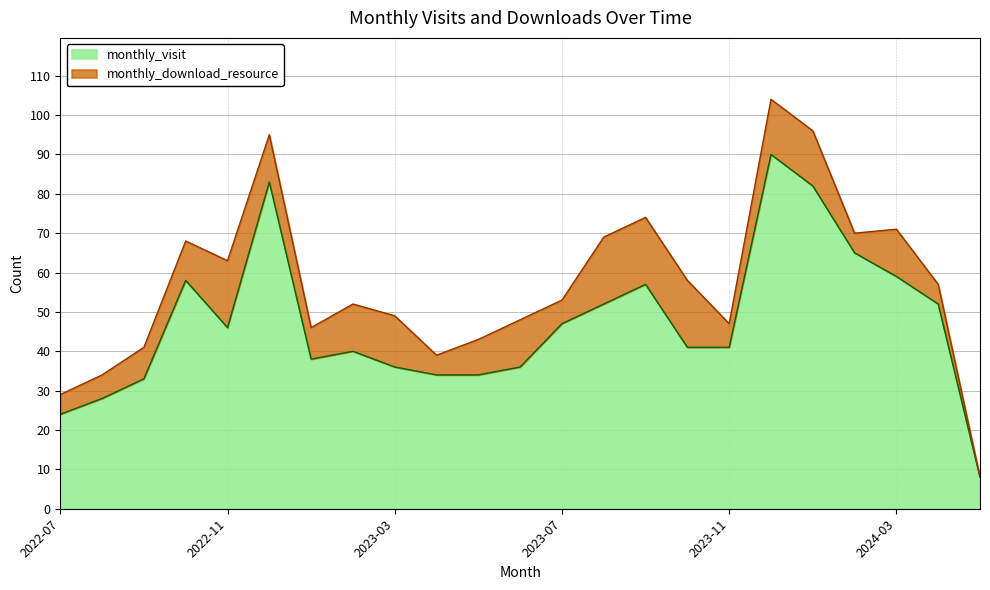

What is the minimum value shown in the chart?

8